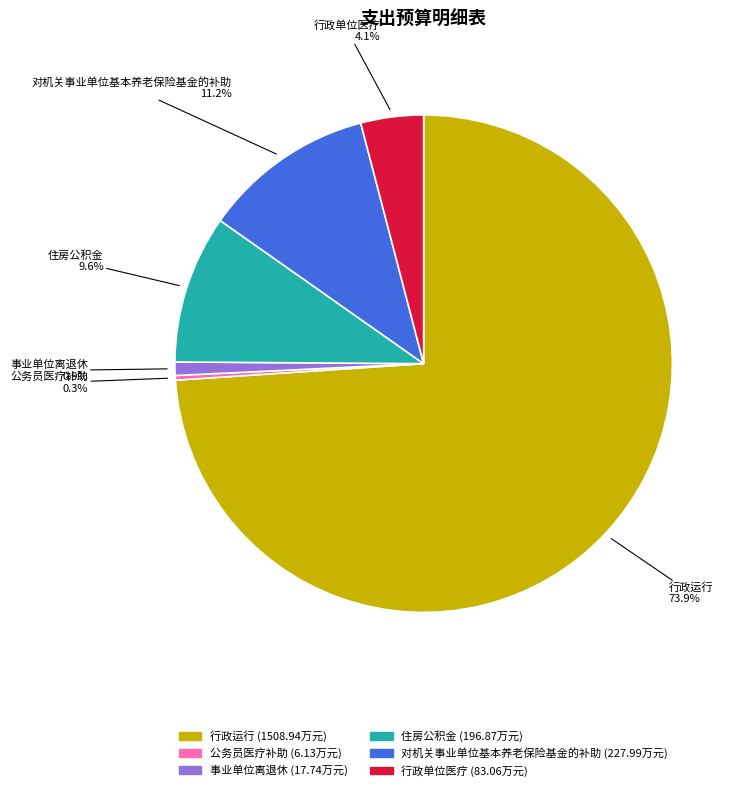

Is there any slice that represents more than half of the pie?

Yes